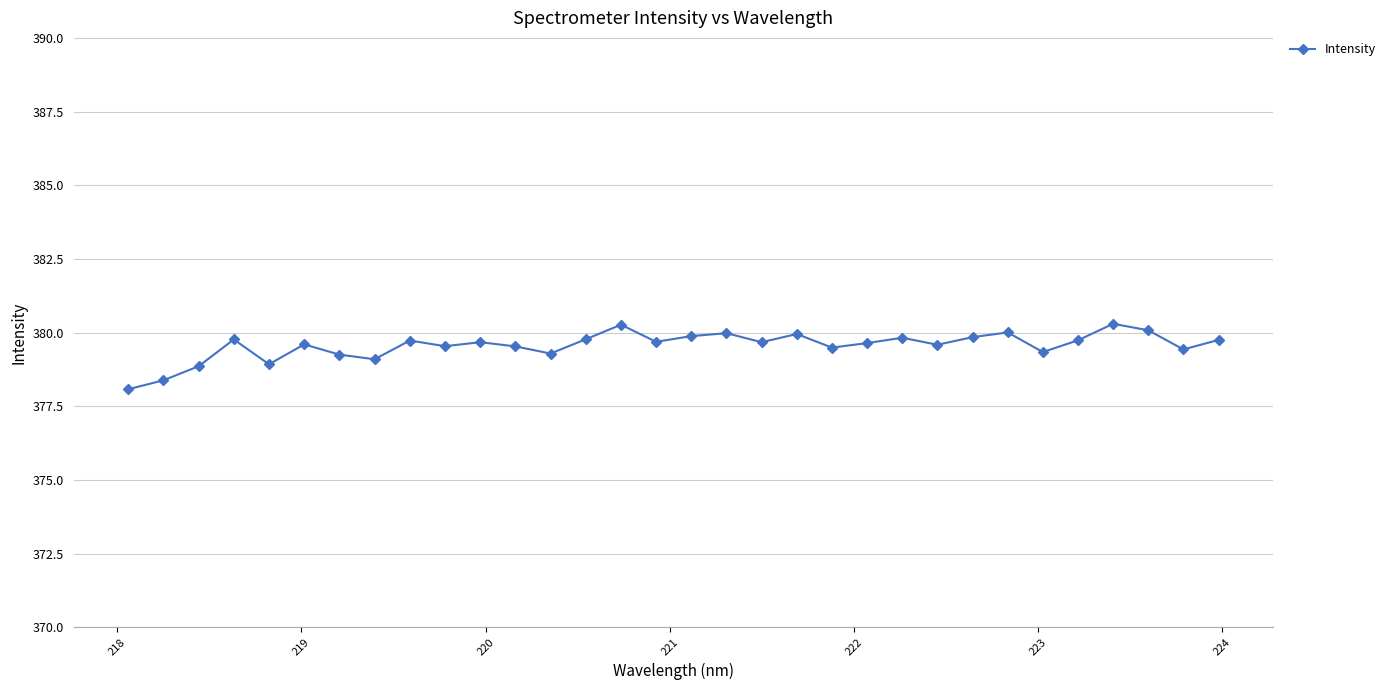

What is the difference between the maximum and minimum values?

2.2